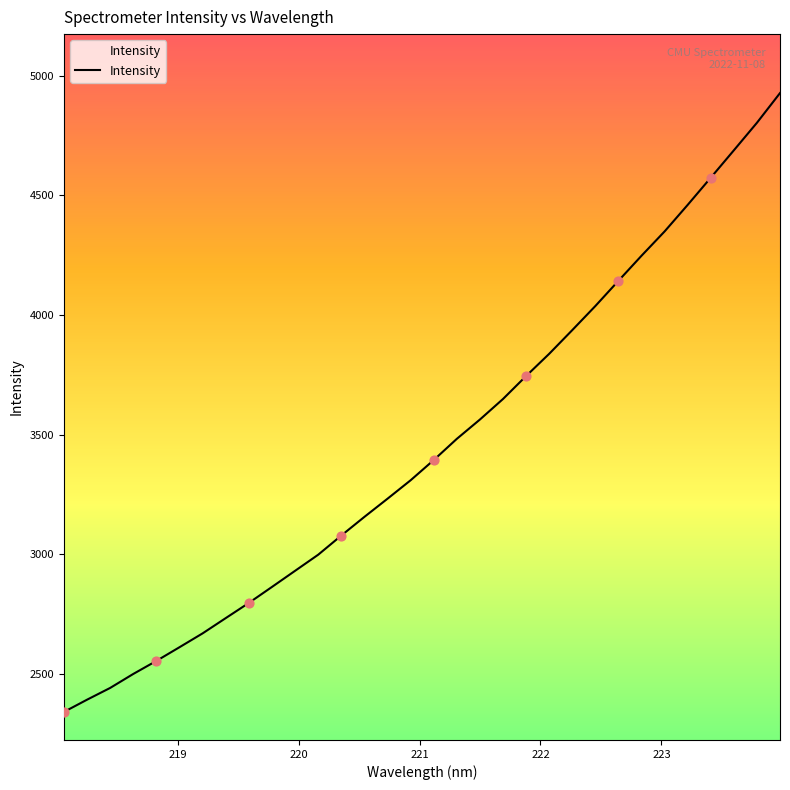

What is the smallest value displayed?

2341.5